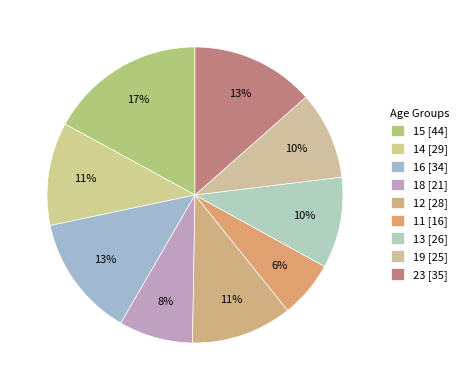

What percentage is the 23 slice, to the nearest percent?

13%